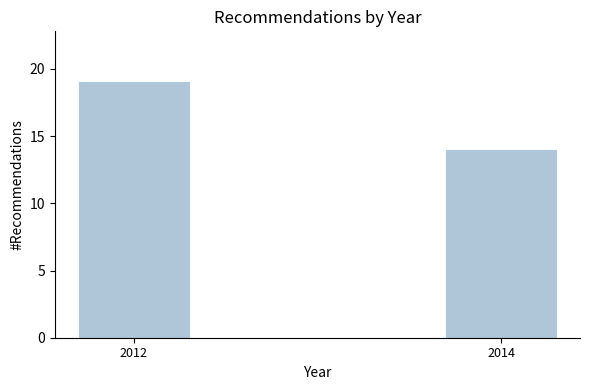

Reading left to right, extract all data points from this chart.

19	14